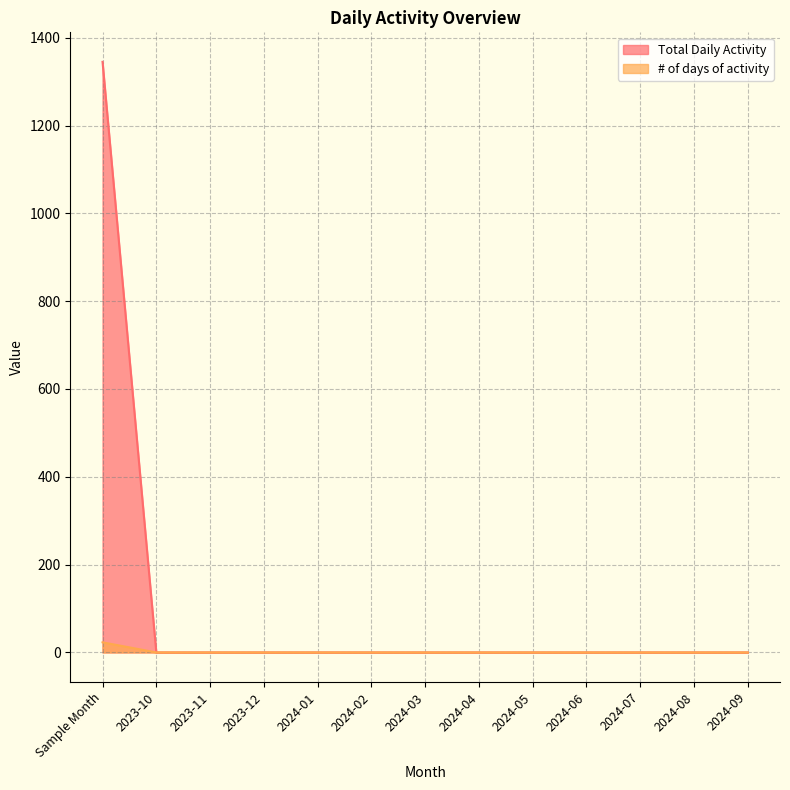

True or false: # of days of activity has a value of 0 at 2024-06.

True